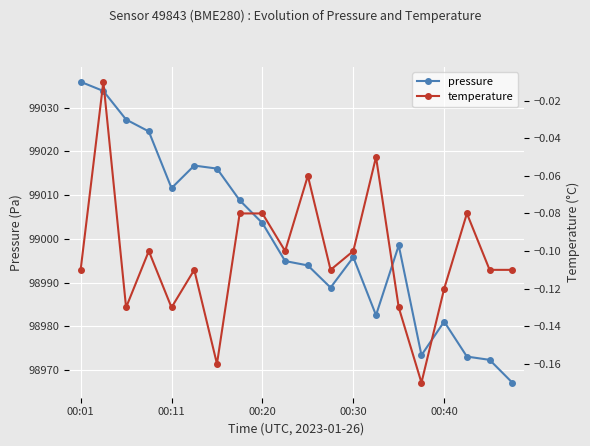

Which category has the highest value in the pressure series?

00:01